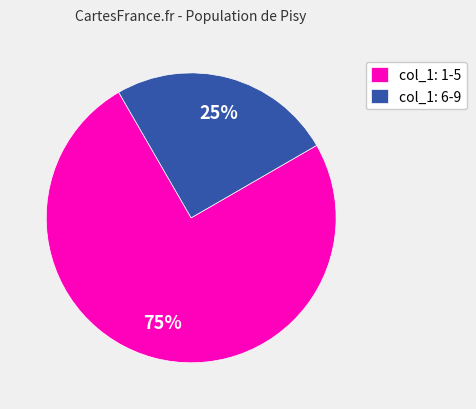

Which category has the smallest portion of the pie?

col_1: 6-9